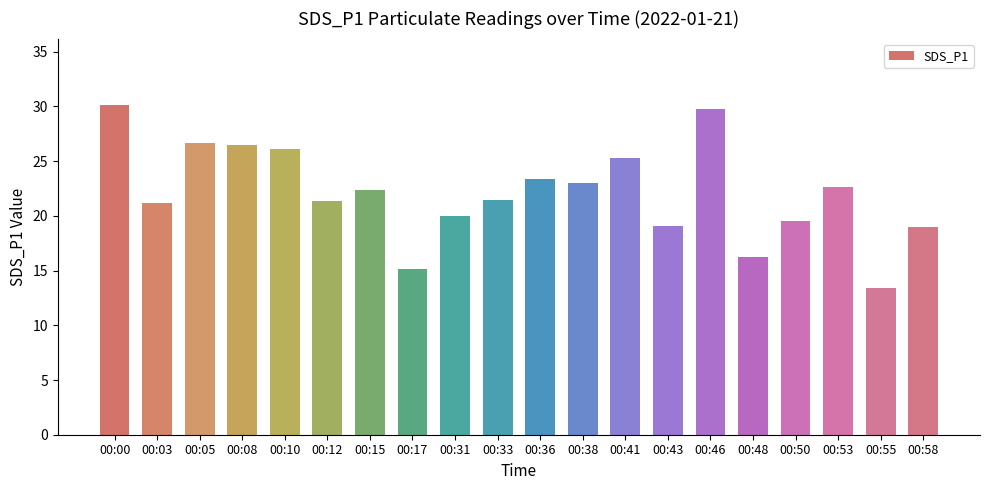

What is the value of the 1st bar from the left?

30.2